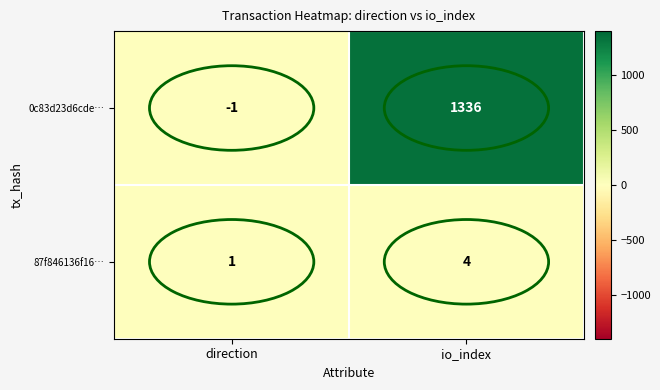

What is the minimum value shown in the chart?

-1